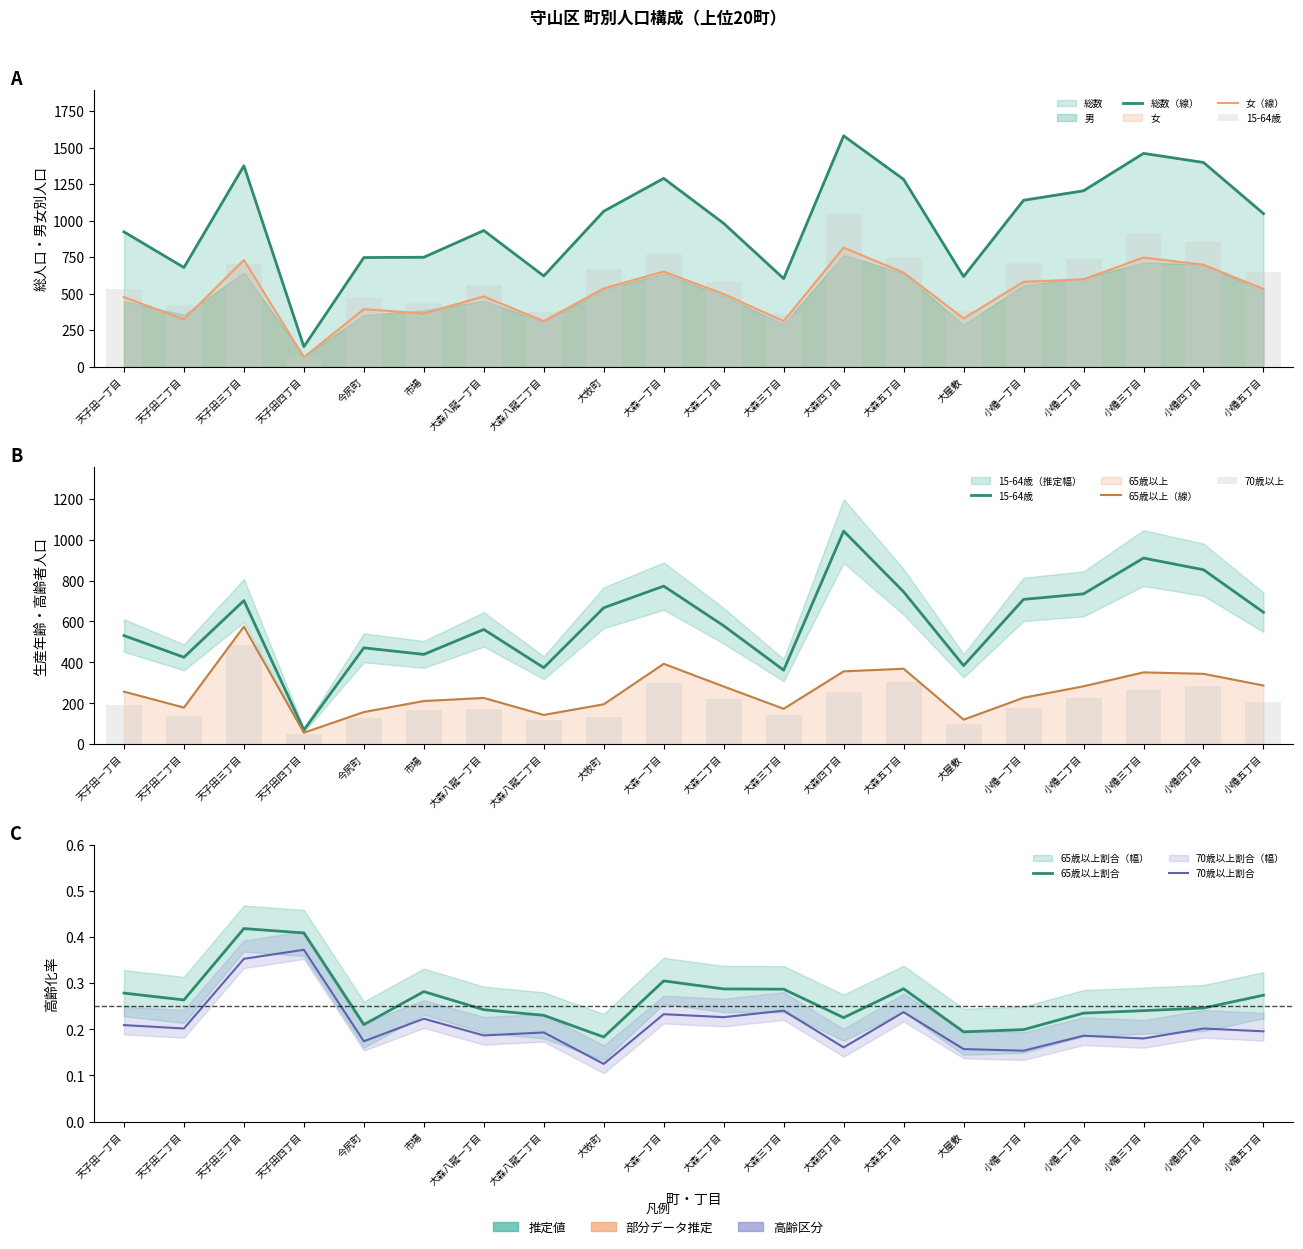

True or false: 男 has a value of 747 at 小幡三丁目.

True